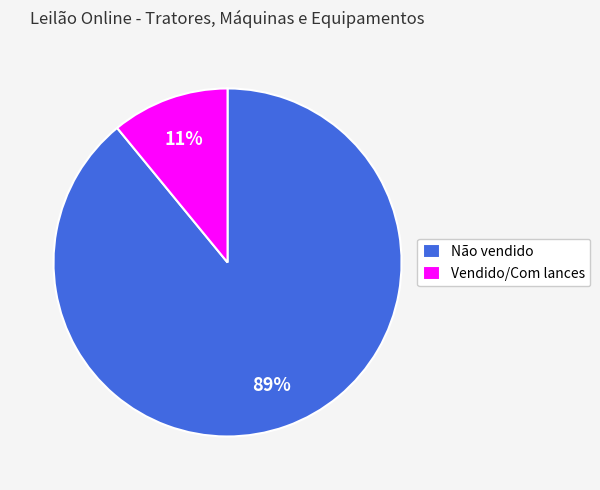

Which slice is the smallest?

Vendido/Com lances